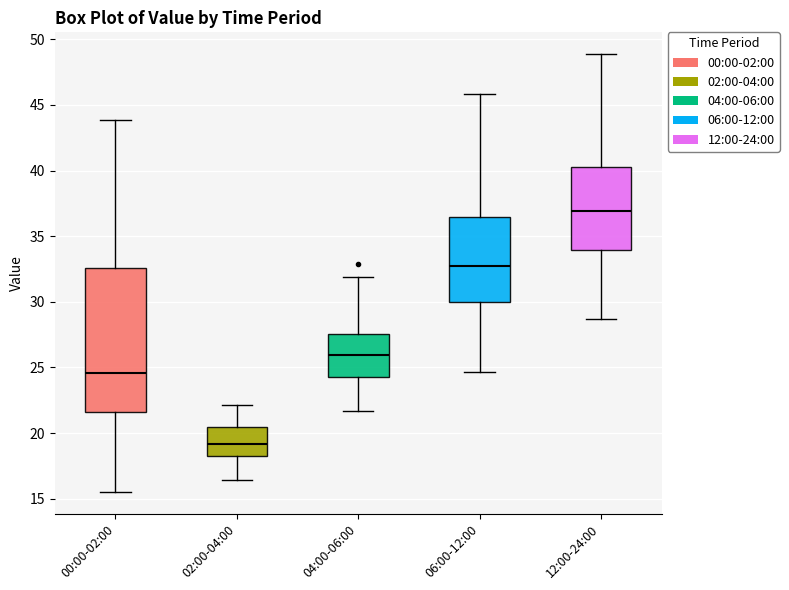

Reading left to right, transcribe this box plot: for each box, give where its median line is, the range the box spans, and where its two whiskers end, as read against the y-axis. The values are not printed on the chart, so give them approximately, as read against the axis.

00:00-02:00: median 24.5, box 21.5 to 32.5, whiskers 15.5 to 44.0
02:00-04:00: median 19.0, box 18.0 to 20.5, whiskers 16.5 to 22.0
04:00-06:00: median 26.0, box 24.5 to 27.5, whiskers 21.5 to 32.0
06:00-12:00: median 32.5, box 30.0 to 36.5, whiskers 24.5 to 46.0
12:00-24:00: median 37.0, box 34.0 to 40.5, whiskers 28.5 to 49.0